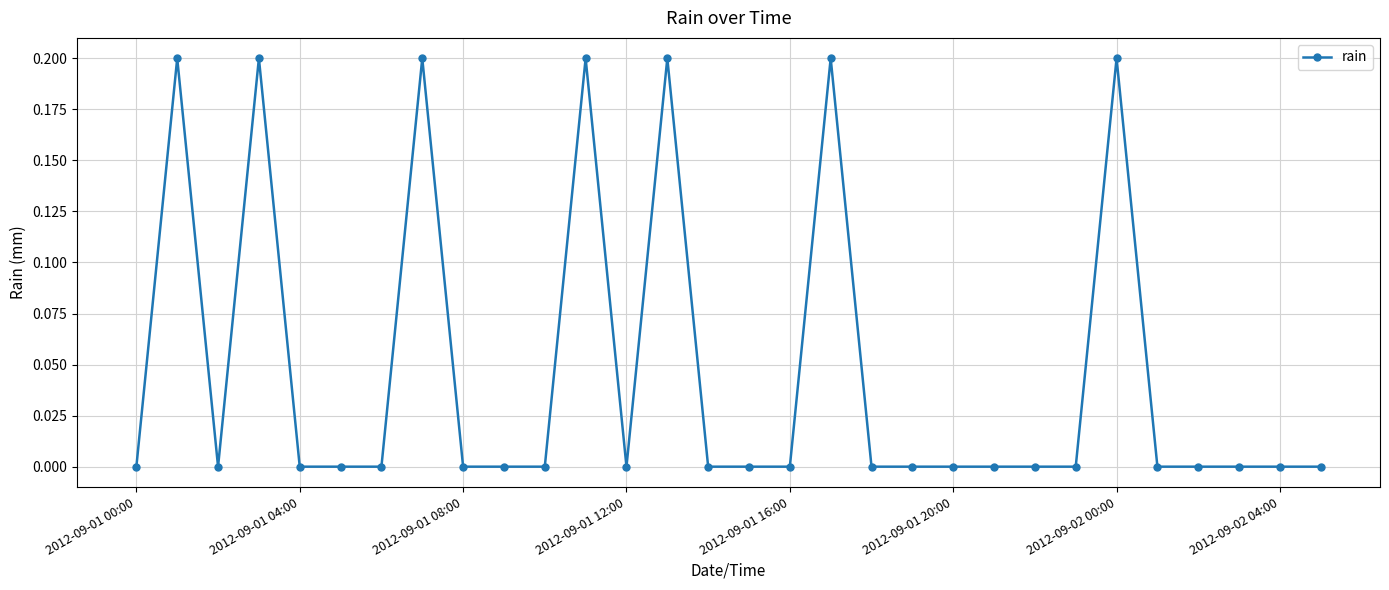

What is the value of the 2nd point from the left?

0.2